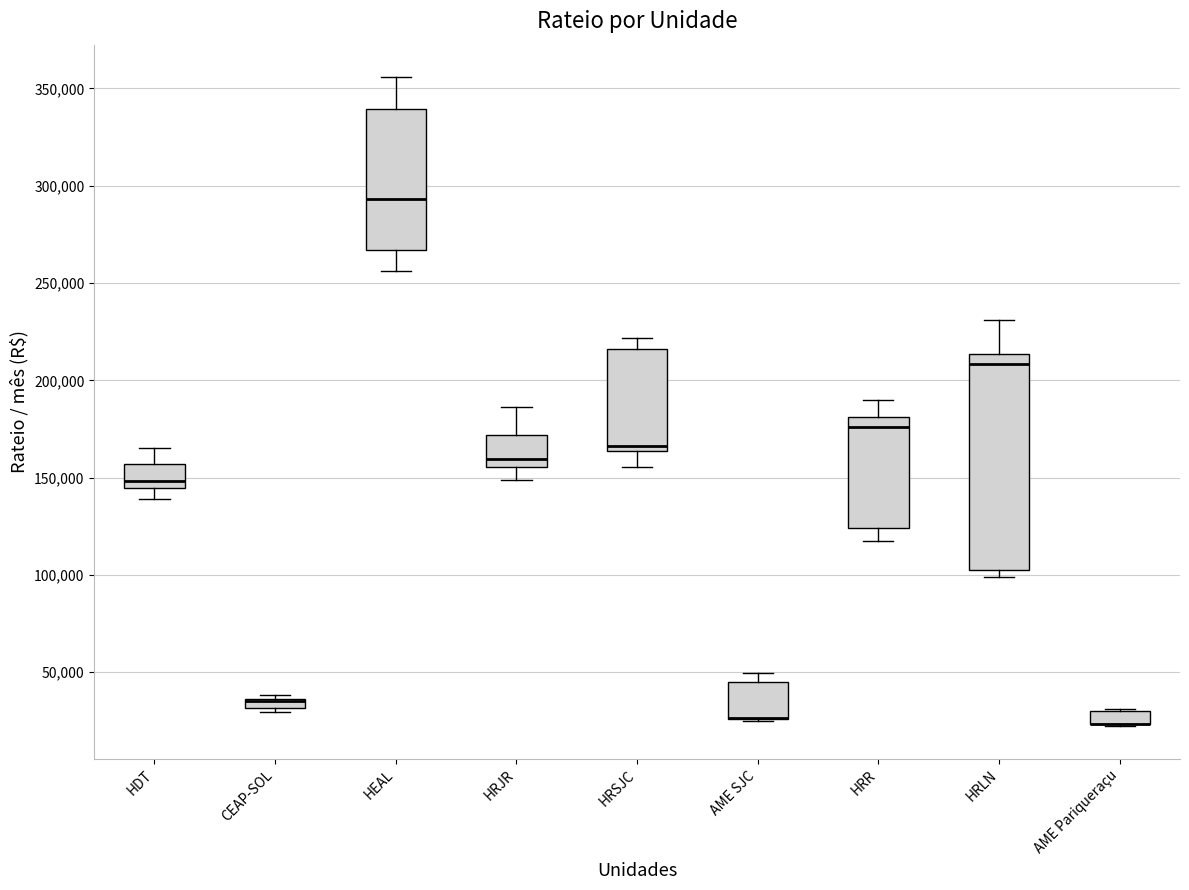

Comparing the boxes themselves (not the whiskers), which one is the tallest?

HRLN